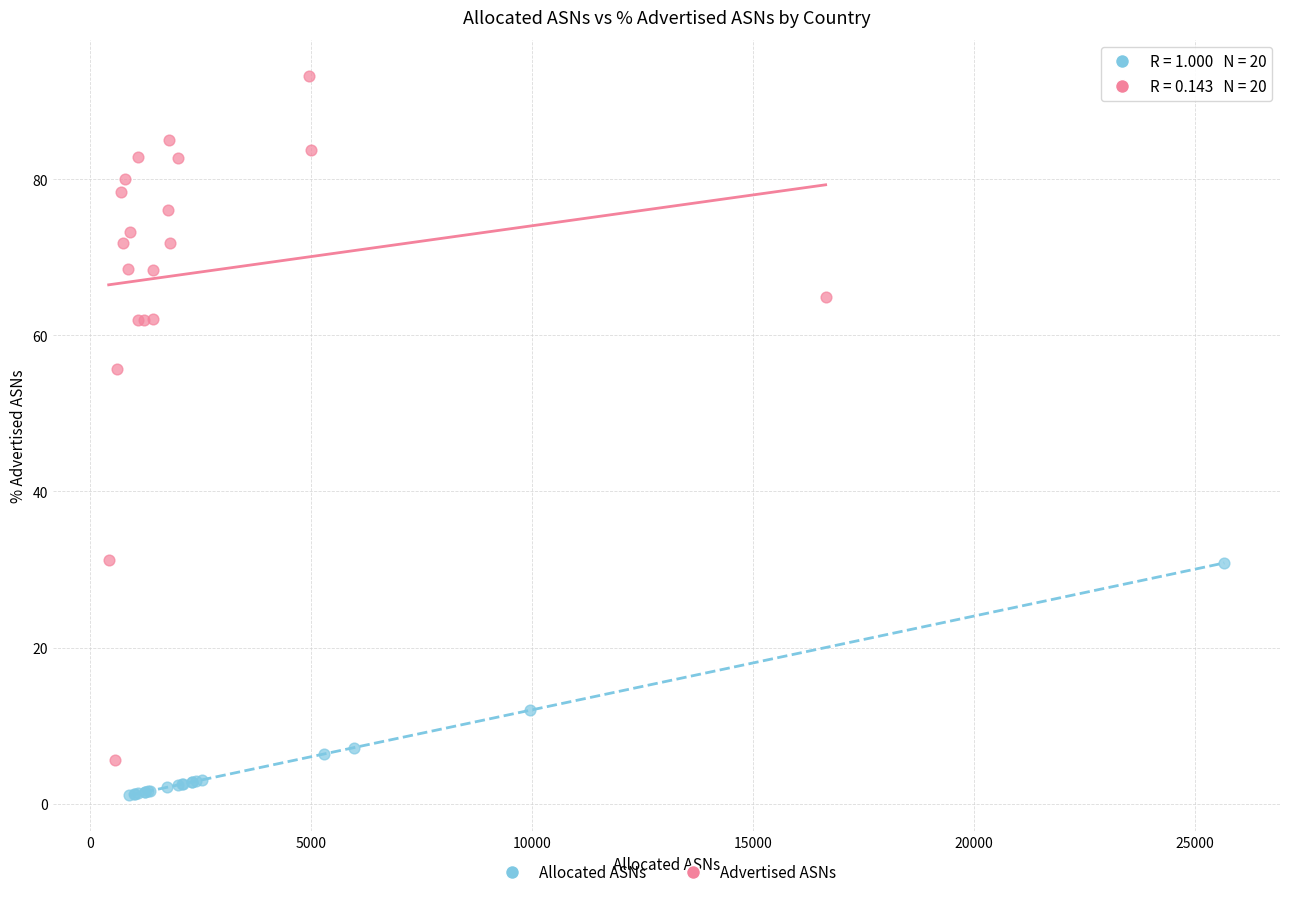

What are all the series names shown in the legend?

Allocated ASNs, Advertised ASNs